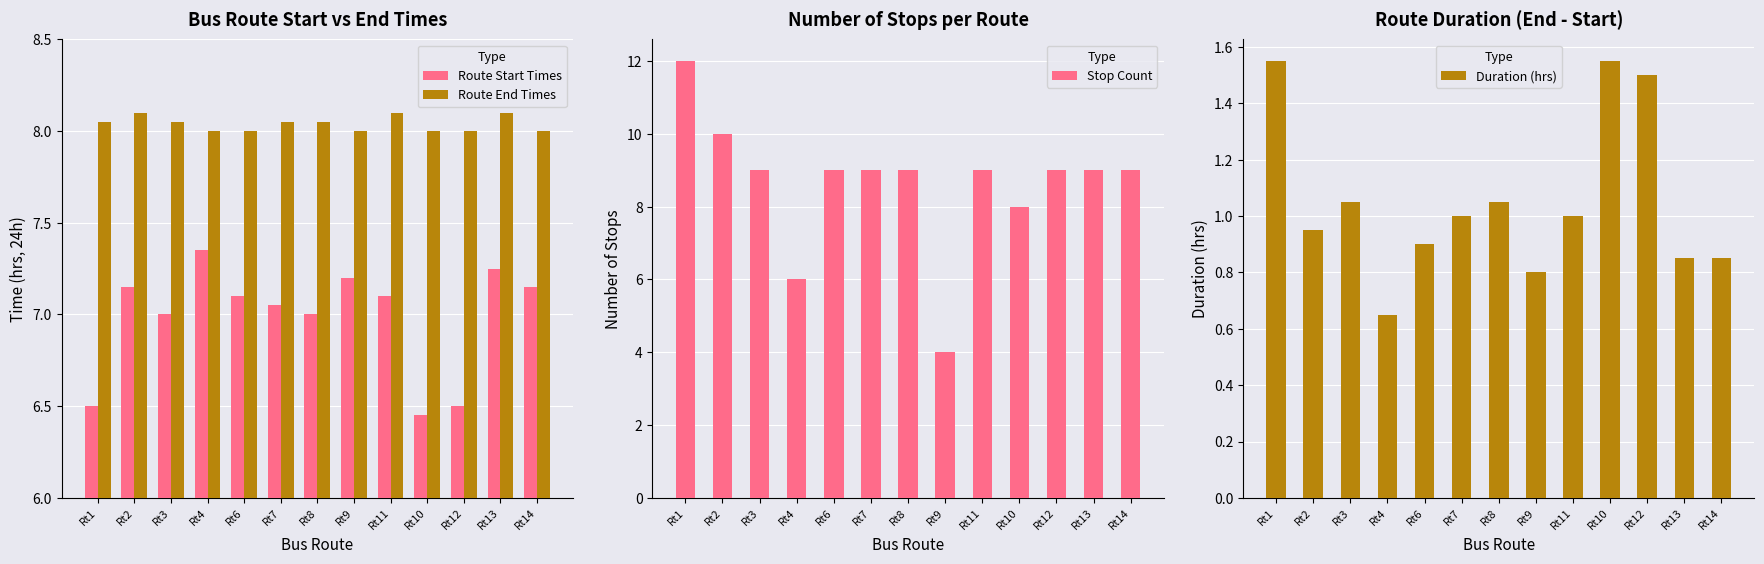

What is the spread (max minus min) of values at Rt13?

8.2